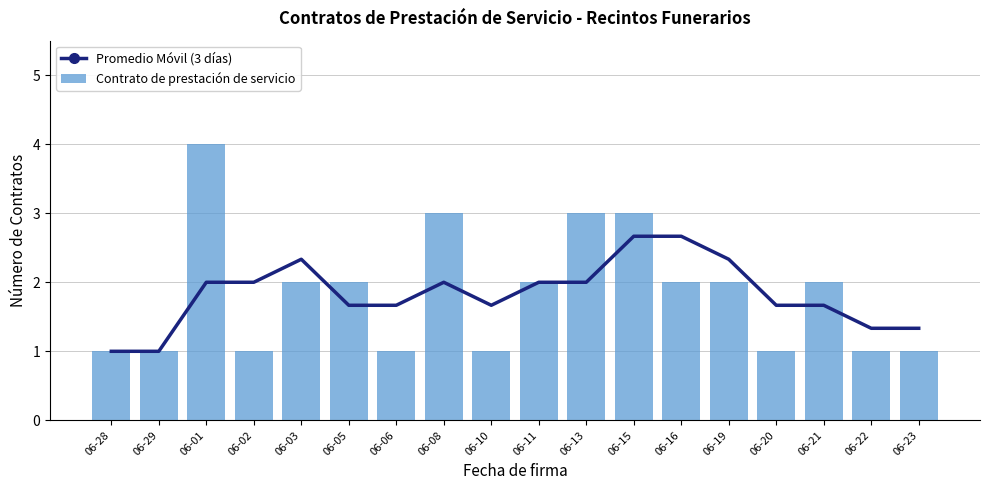

Reading right to left, transcribe all the data shown in this chart.

Promedio Móvil (3 días): 1.3	1.3	1.7	1.7	2.3	2.7	2.7	2.0	2.0	1.7	2.0	1.7	1.7	2.3	2.0	2.0	1.0	1.0
Contrato de prestación de servicio: 1.0	1.0	2.0	1.0	2.0	2.0	3.0	3.0	2.0	1.0	3.0	1.0	2.0	2.0	1.0	4.0	1.0	1.0